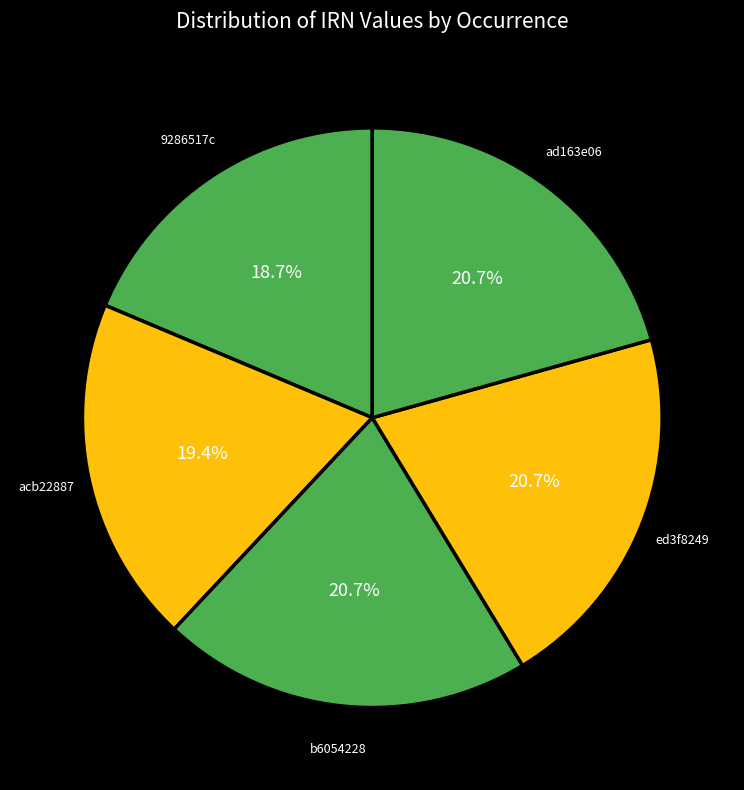

How many segments does this pie chart have?

5